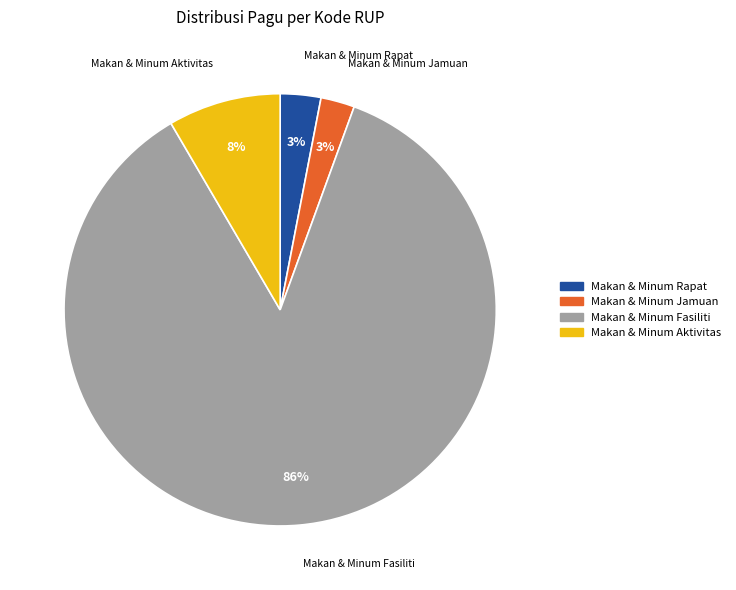

To the nearest percent, what is the average slice percentage?

25%